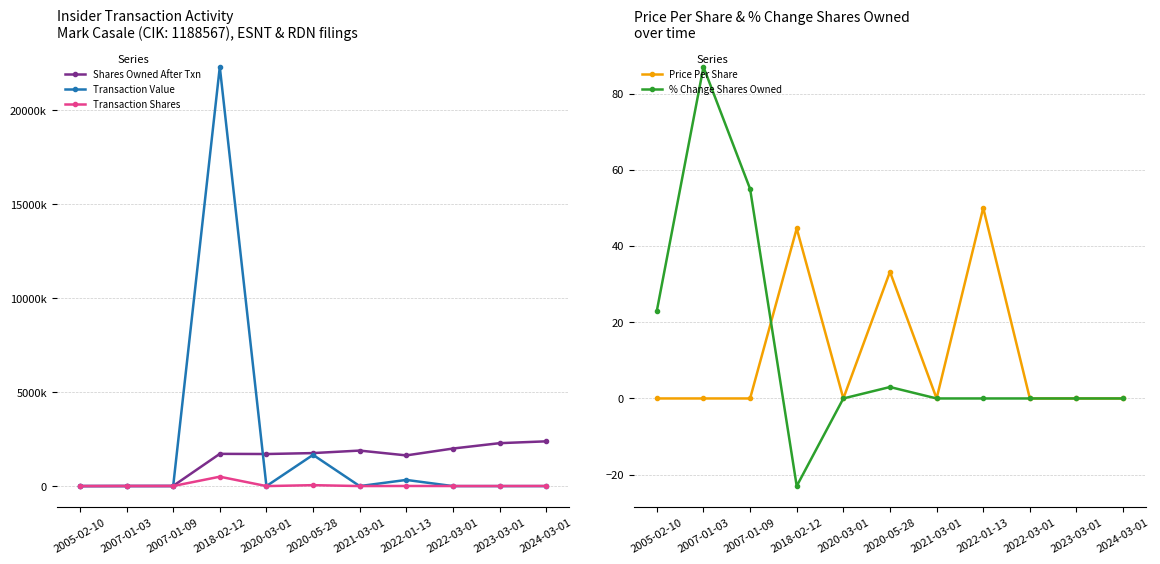

True or false: Price Per Share and Transaction Value intersect in this chart.

False